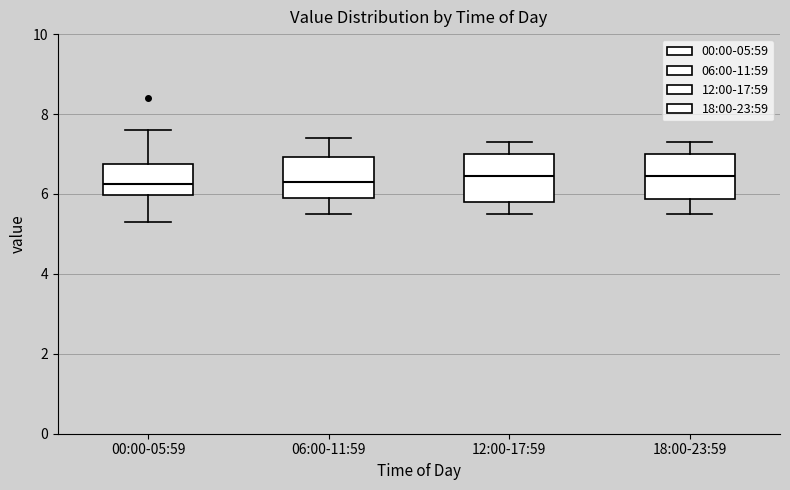

Where does the upper whisker of the box for 12:00-17:59 end on the y-axis? The values are not printed on the chart, so give them approximately, as read against the axis.

7.4